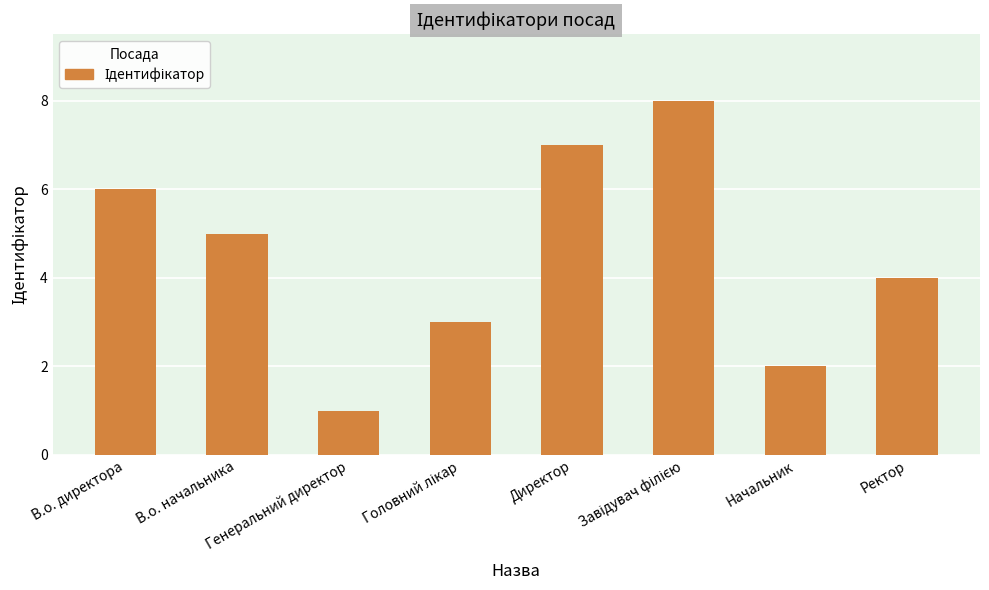

What is the difference between the maximum and second lowest values?

6